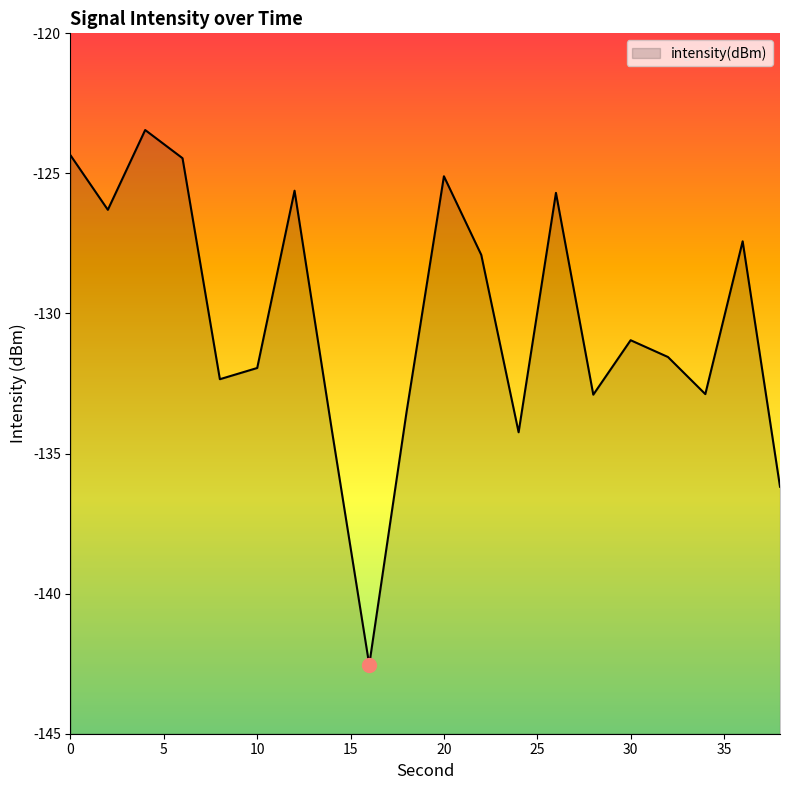

True or false: the data shows -26.6 at 8.

False